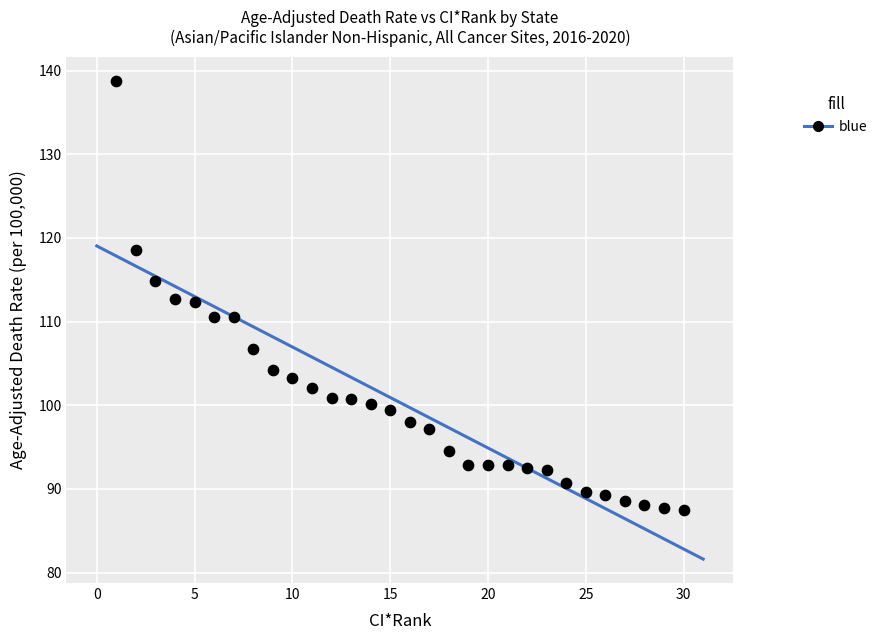

What is the range of Y values (max minus min)?

51.3